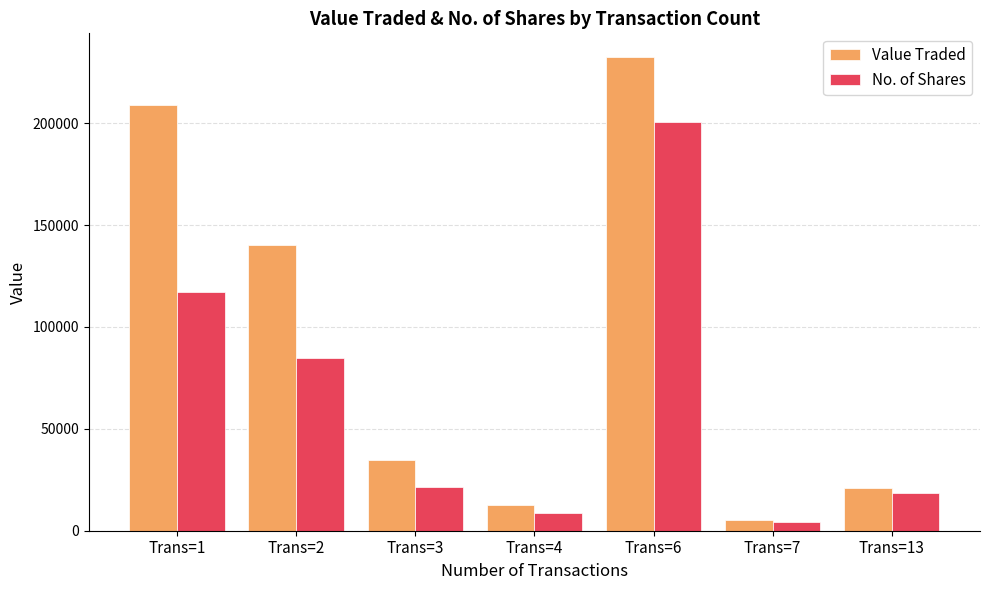

How many distinct data groups are displayed?

2